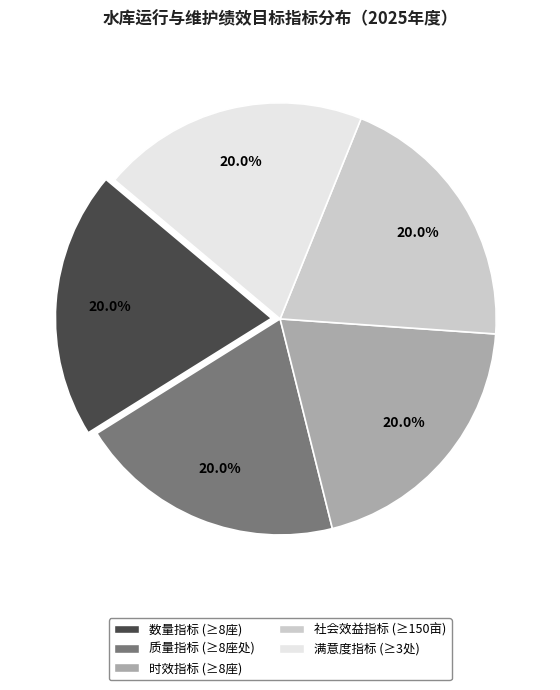

Is there a majority slice in this chart?

No